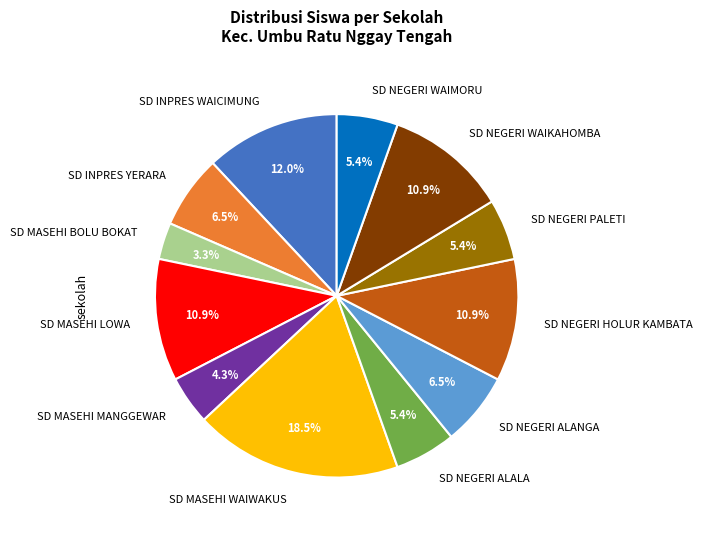

To the nearest percent, what is the average slice percentage?

8%